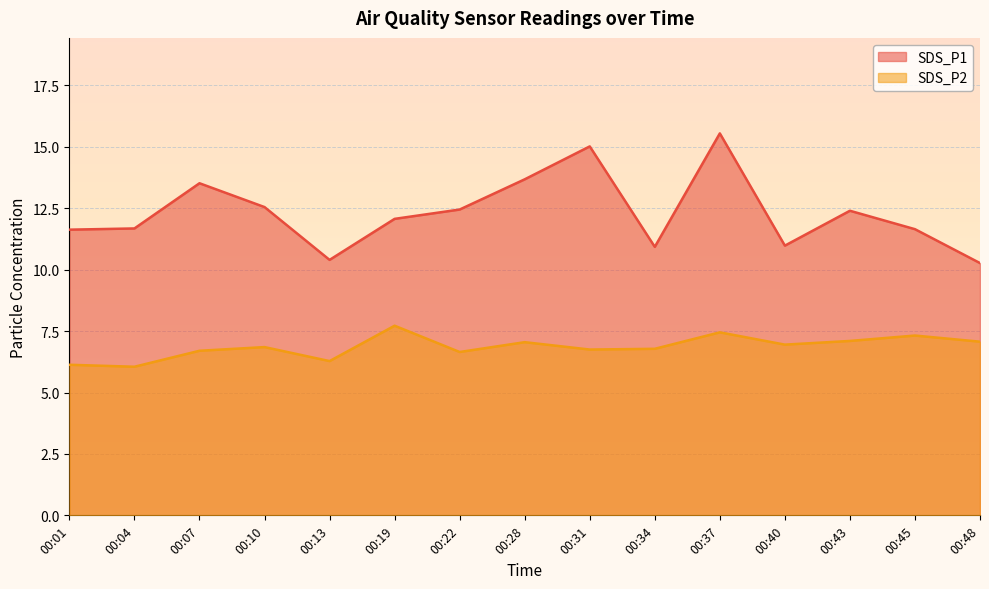

Rank the series by their maximum value, from lowest to highest.

SDS_P2, SDS_P1